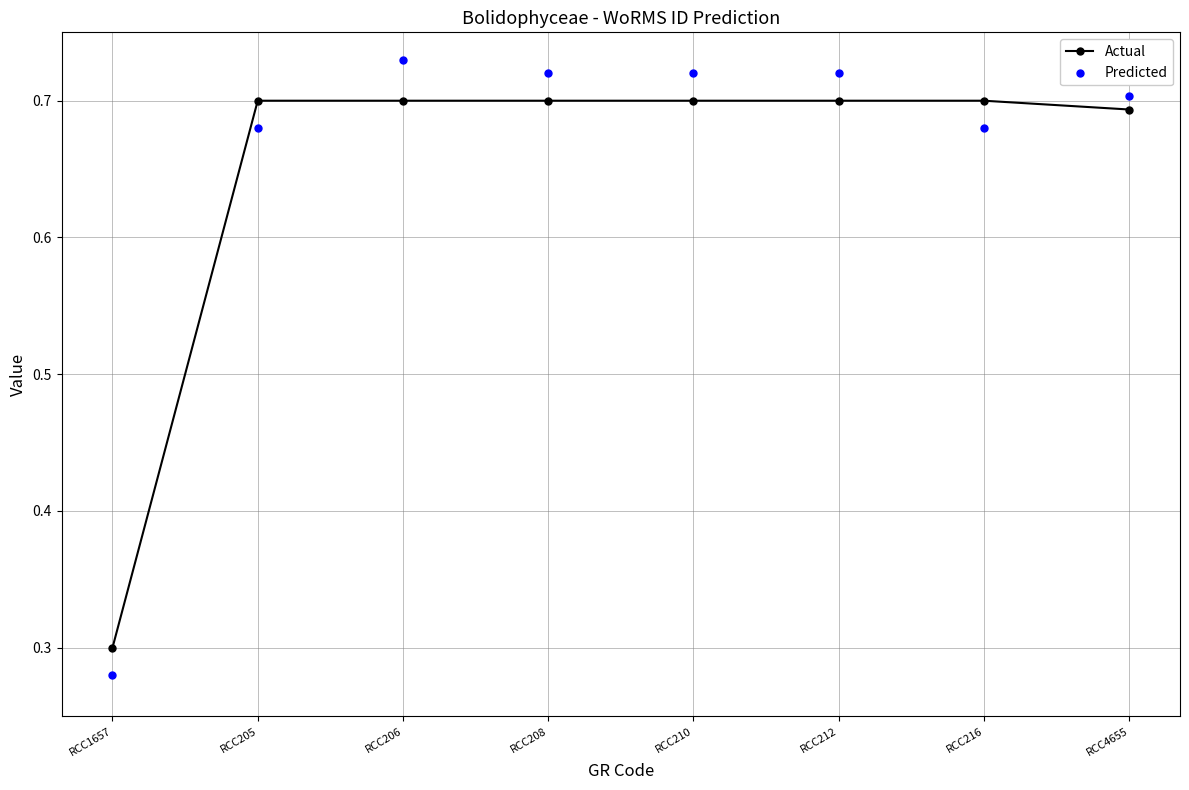

What are all the series names shown in the legend?

Actual, Predicted